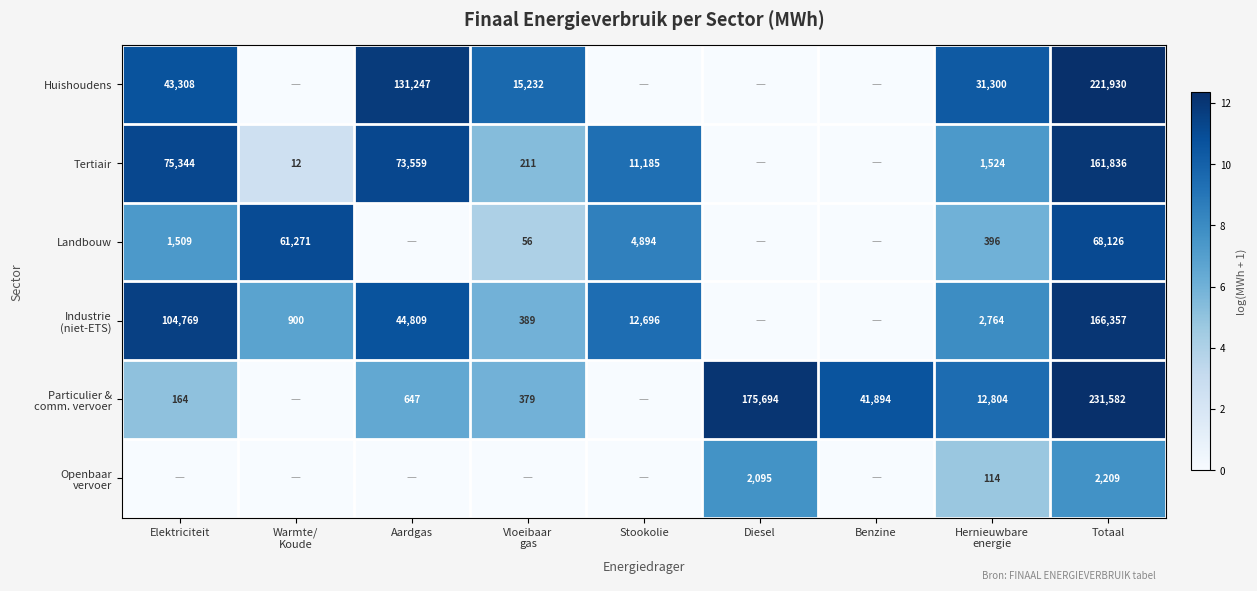

Is it true that Landbouw equals 2233 at Elektriciteit?

False